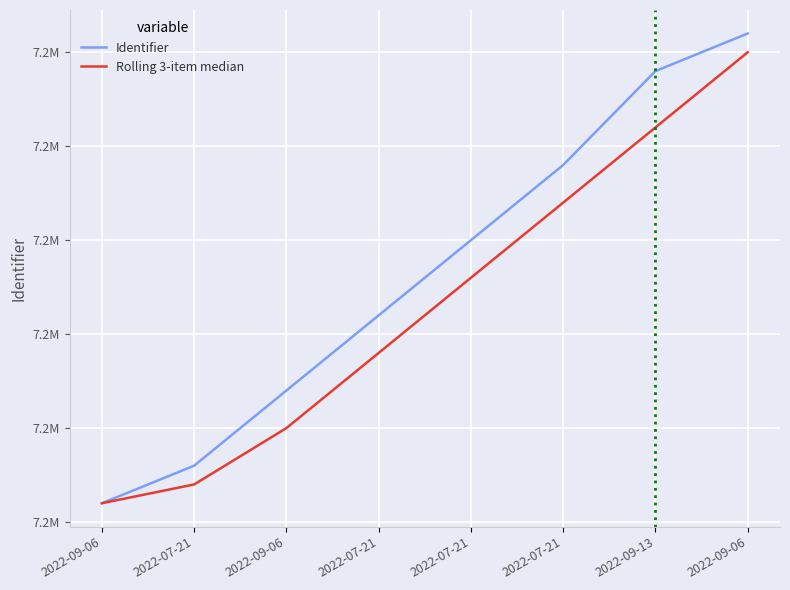

At which label does Rolling 3-item median reach its peak?

2022-09-06